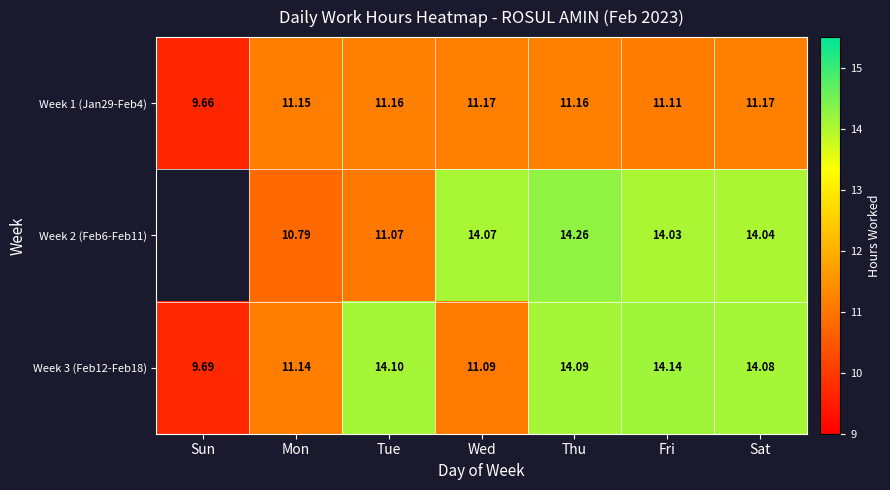

What is the approximate value of Week 3 (Feb12-Feb18) at Wed?

11.1